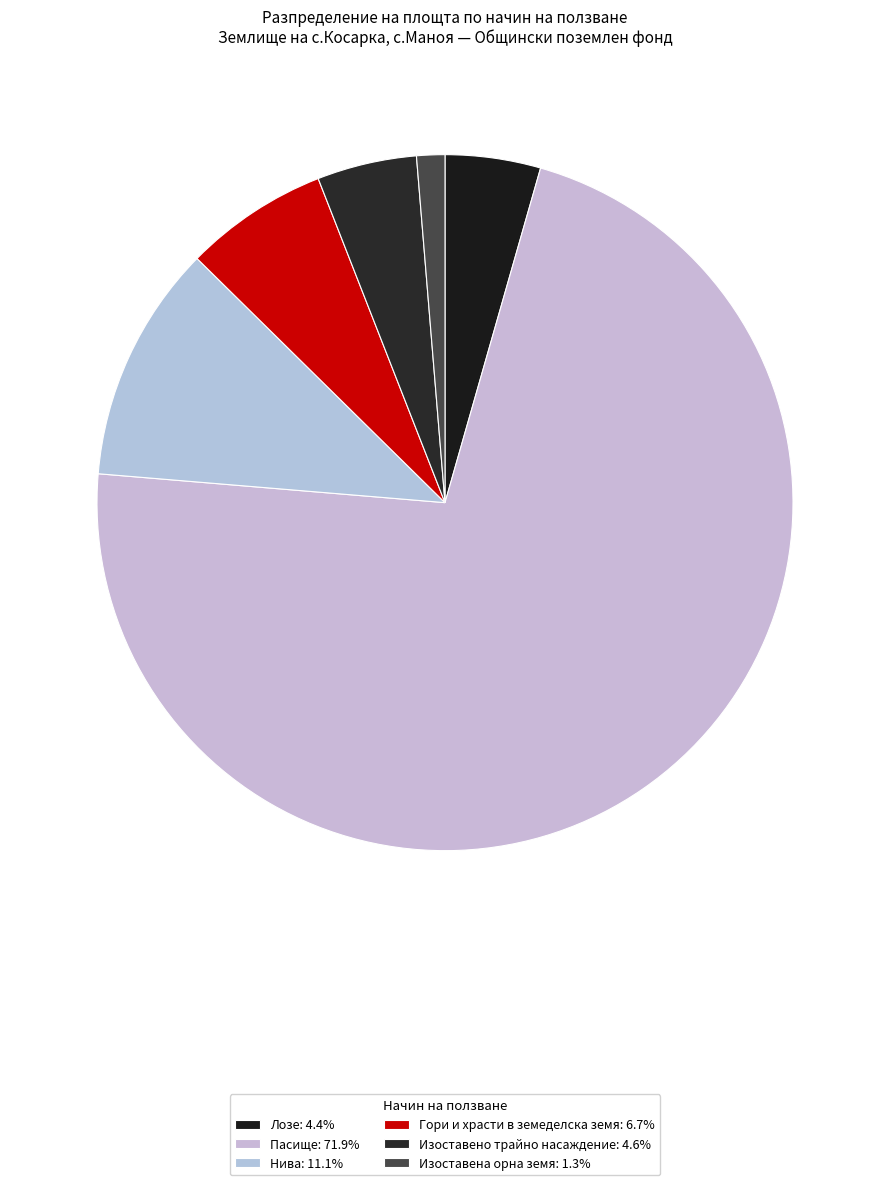

How many segments does this pie chart have?

6